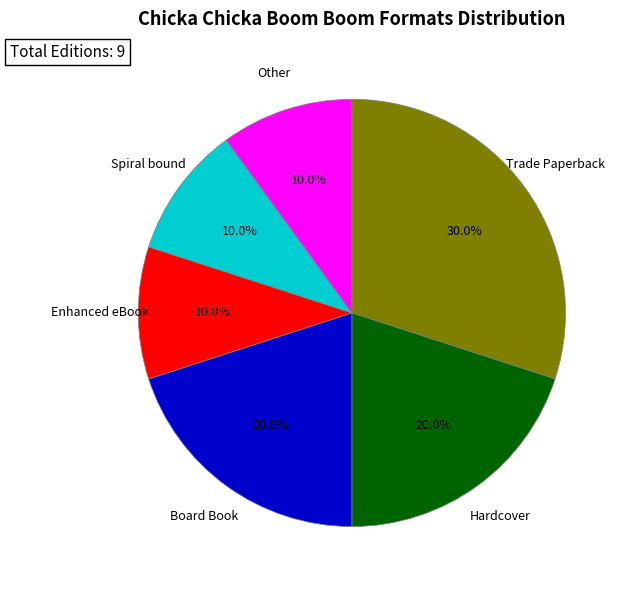

Is there any slice that represents more than half of the pie?

No